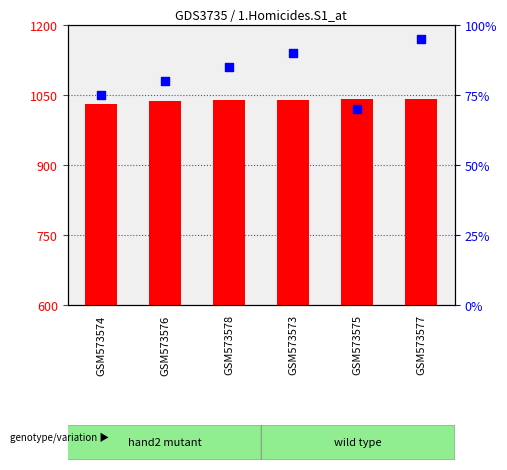

Approximately how many times larger is the value at GSM573576 compared to GSM573574?

1.1